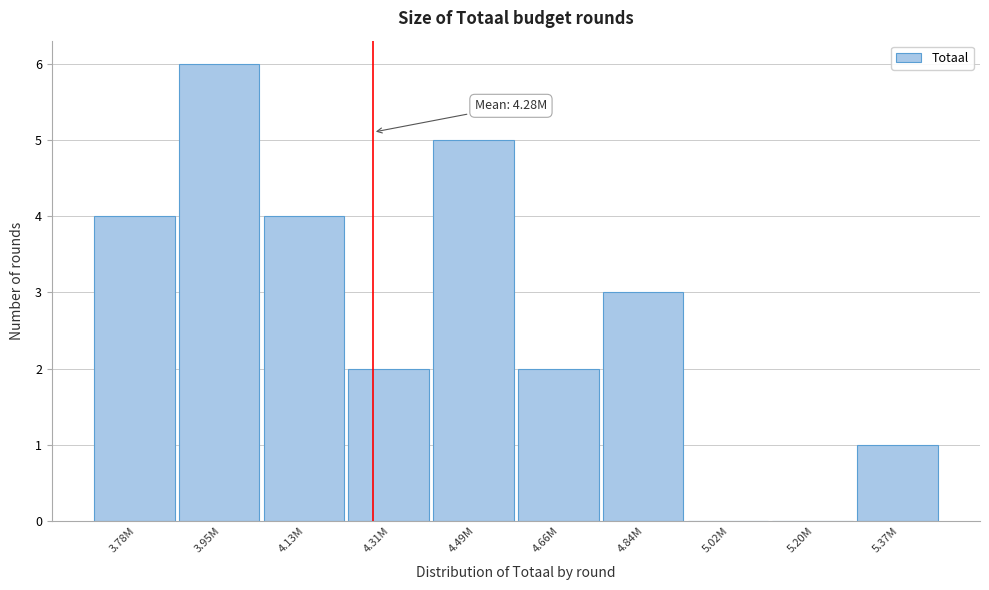

Reading left to right, what are all the values shown in this chart?

3.78M=4	3.95M=6	4.13M=4	4.31M=2	4.49M=5	4.66M=2	4.84M=3	5.02M=0	5.20M=0	5.37M=1